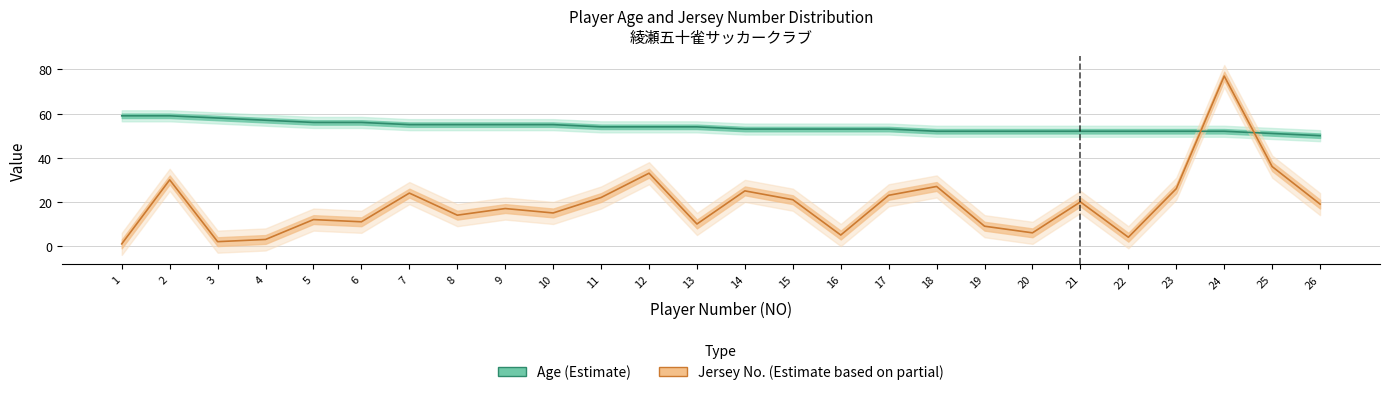

True or false: Jersey Number has a value of 24 at 9.

False